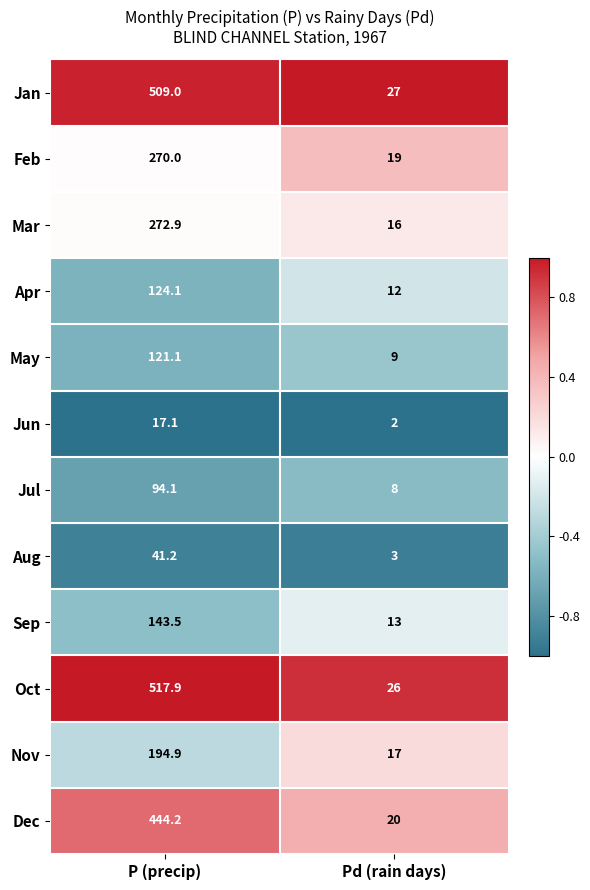

What is the spread (max minus min) of values at Pd (rain days)?

25.0